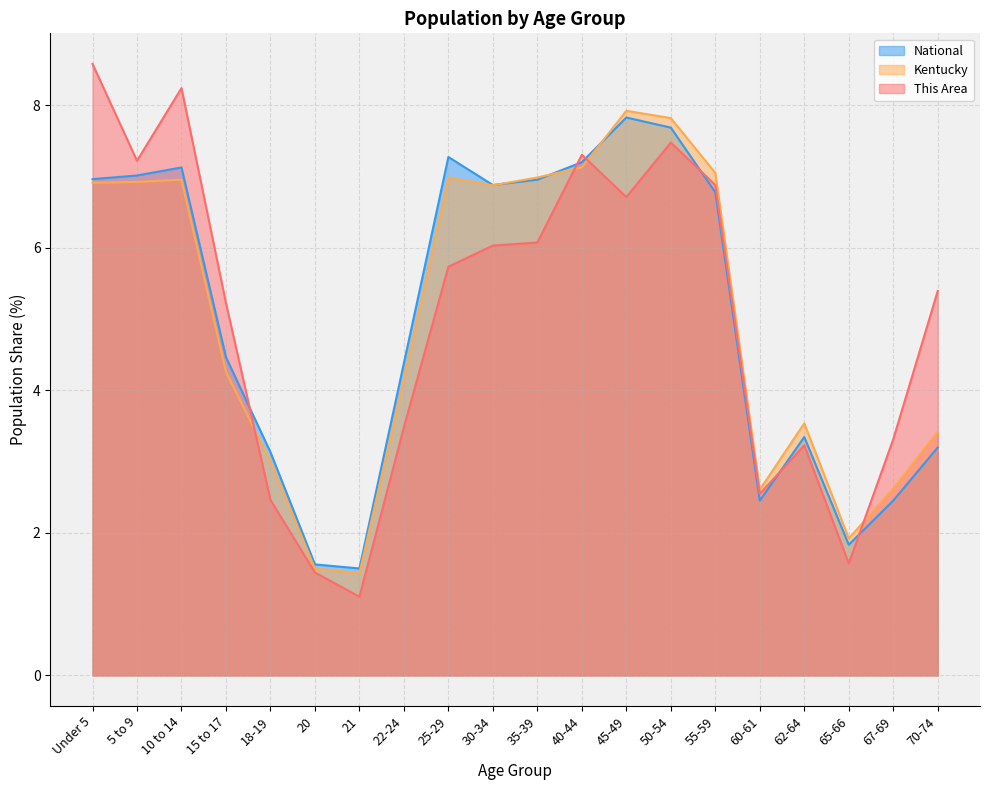

What is the value of the Kentucky point at the 20th from the left?

3.4